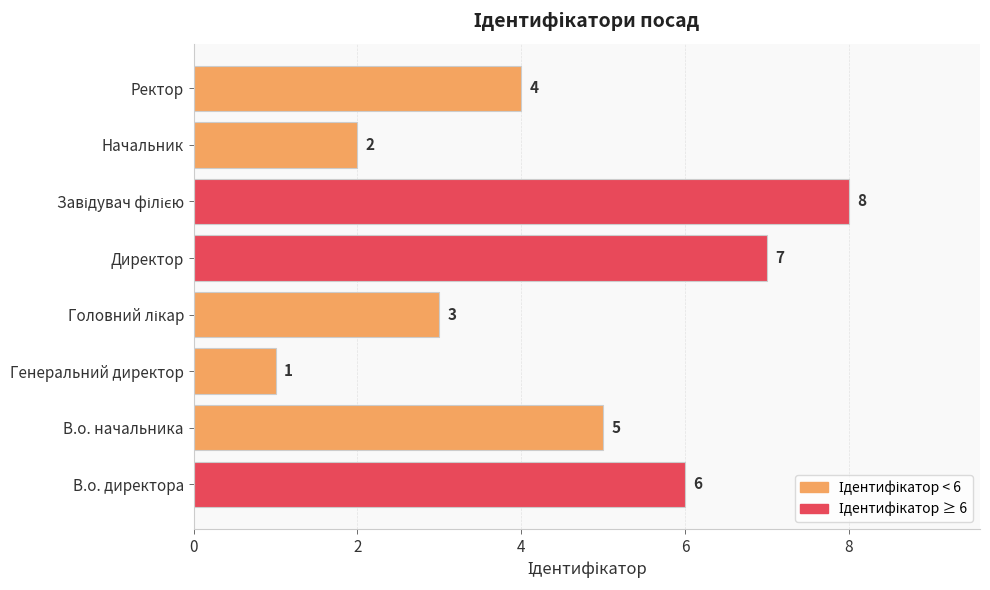

At which category does the chart reach its minimum across all series?

Генеральний директор